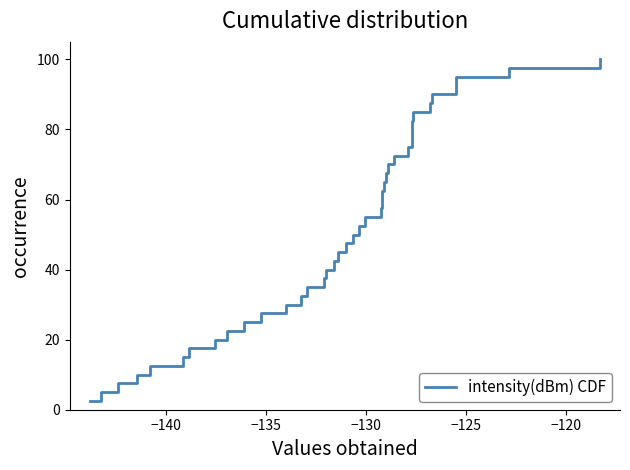

What is the sum of all values?

2050.0